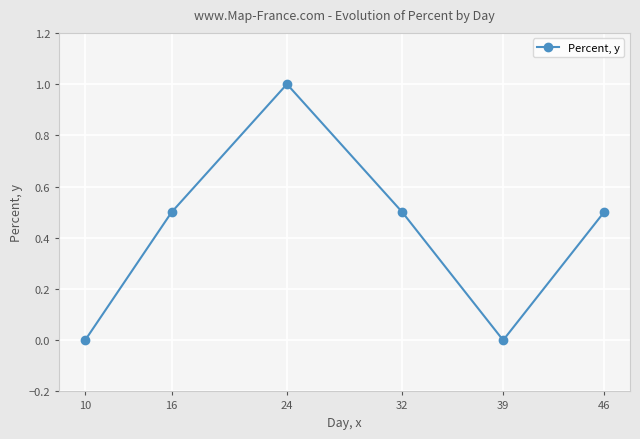

What is the average value?

0.4